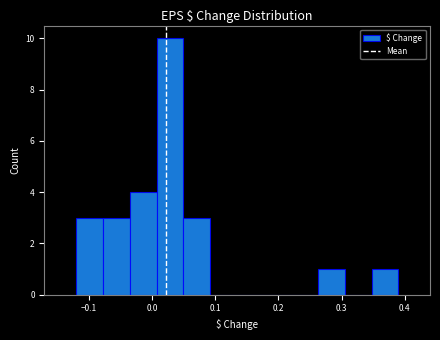

Which range on the x-axis has the tallest bar?

0.01 to 0.05